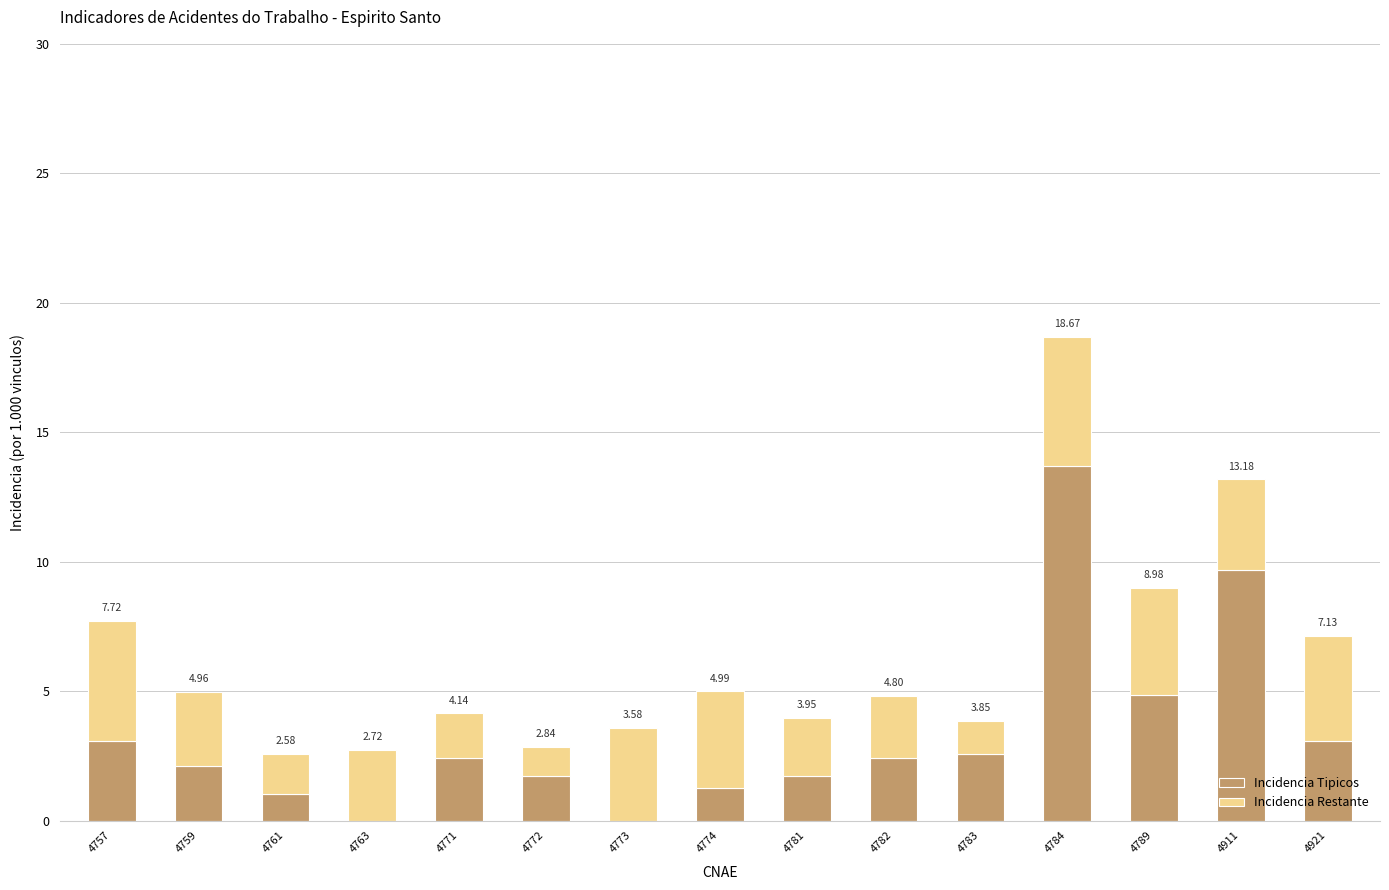

Are the bars horizontal?

No